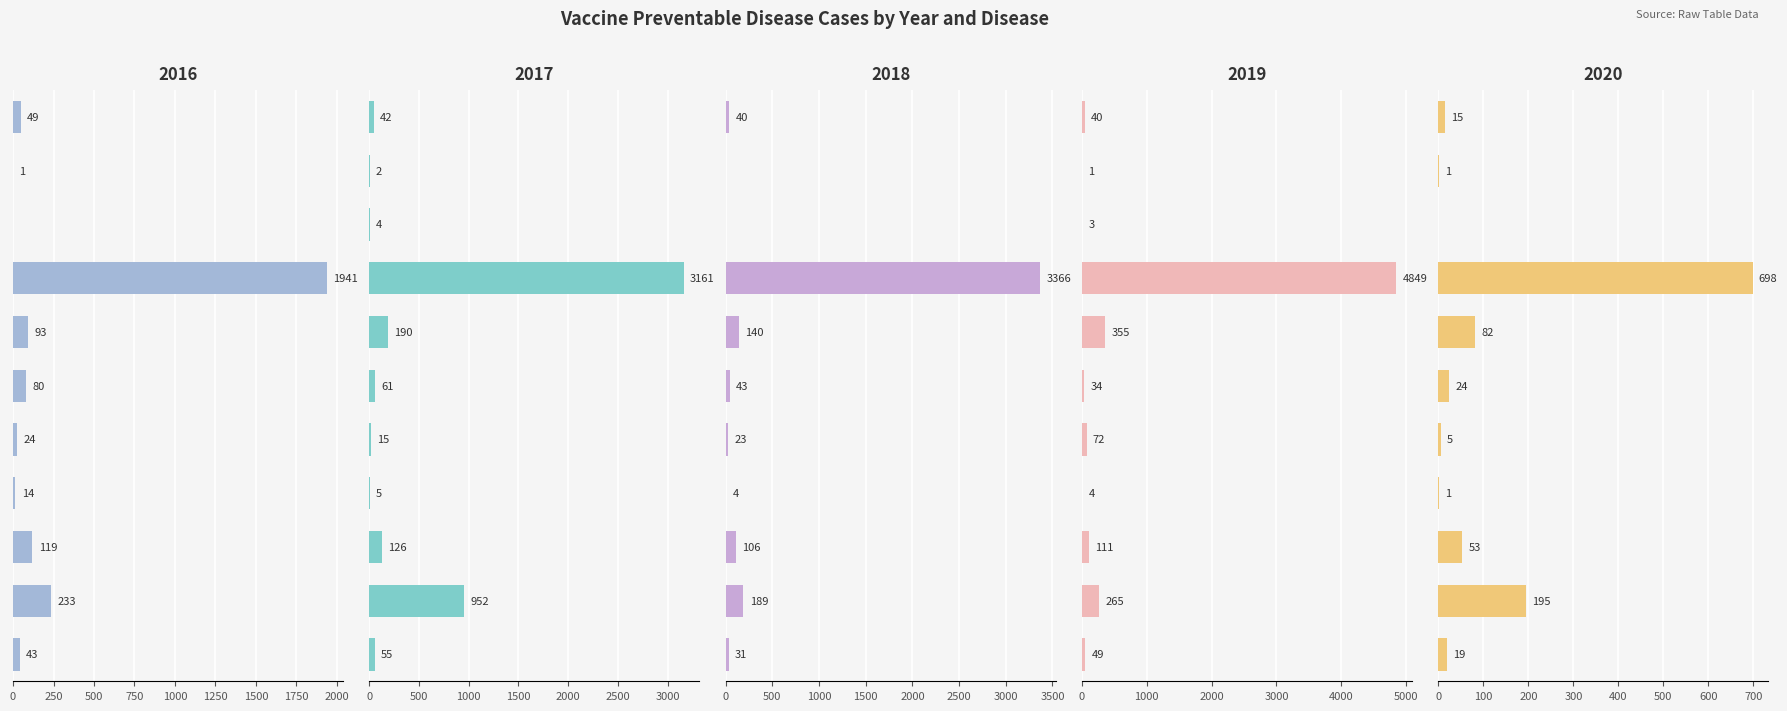

Count the number of categories in the chart.

11